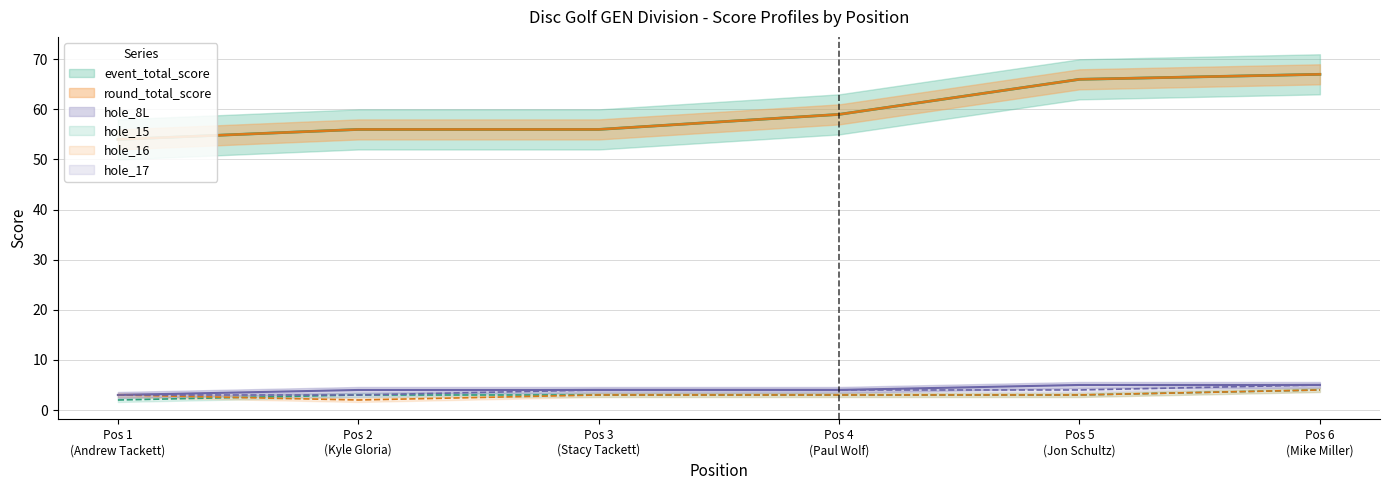

What is the highest value of the hole_16 series?

4